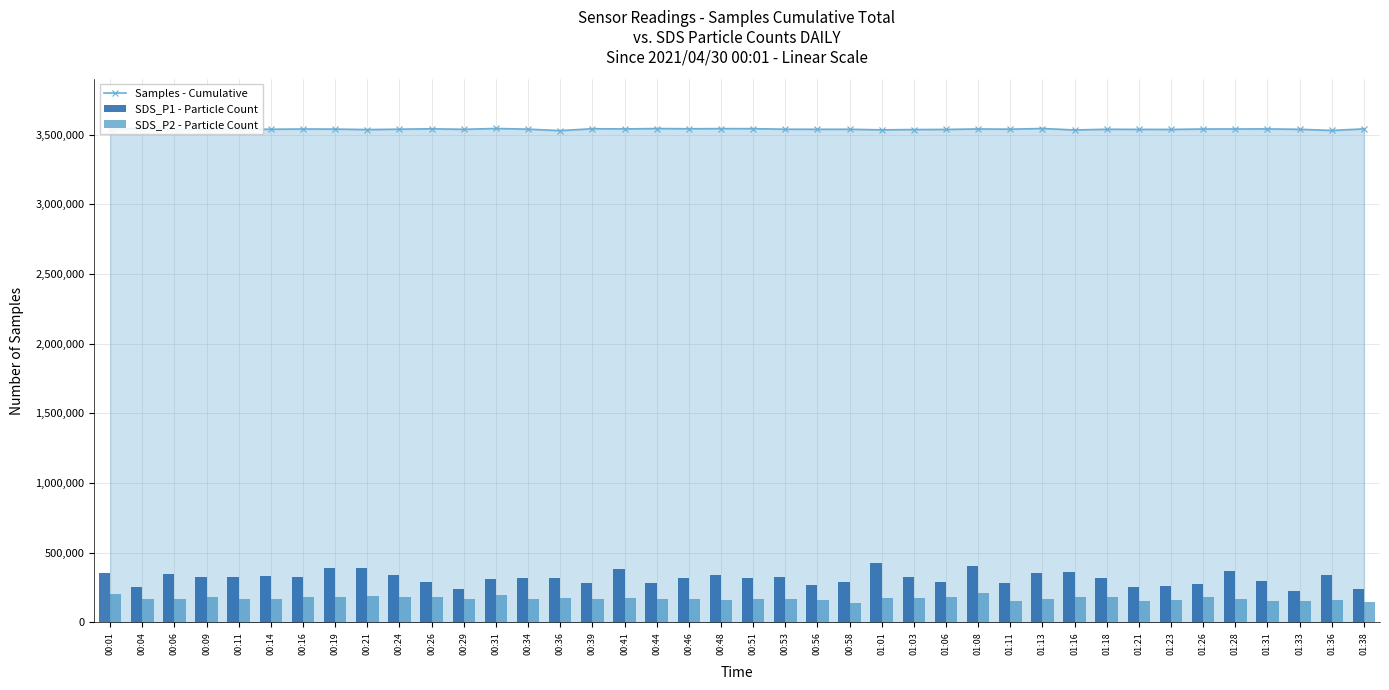

Between 00:26 and 00:39, which series saw the biggest shift?

SDS_P2 - Particle Count